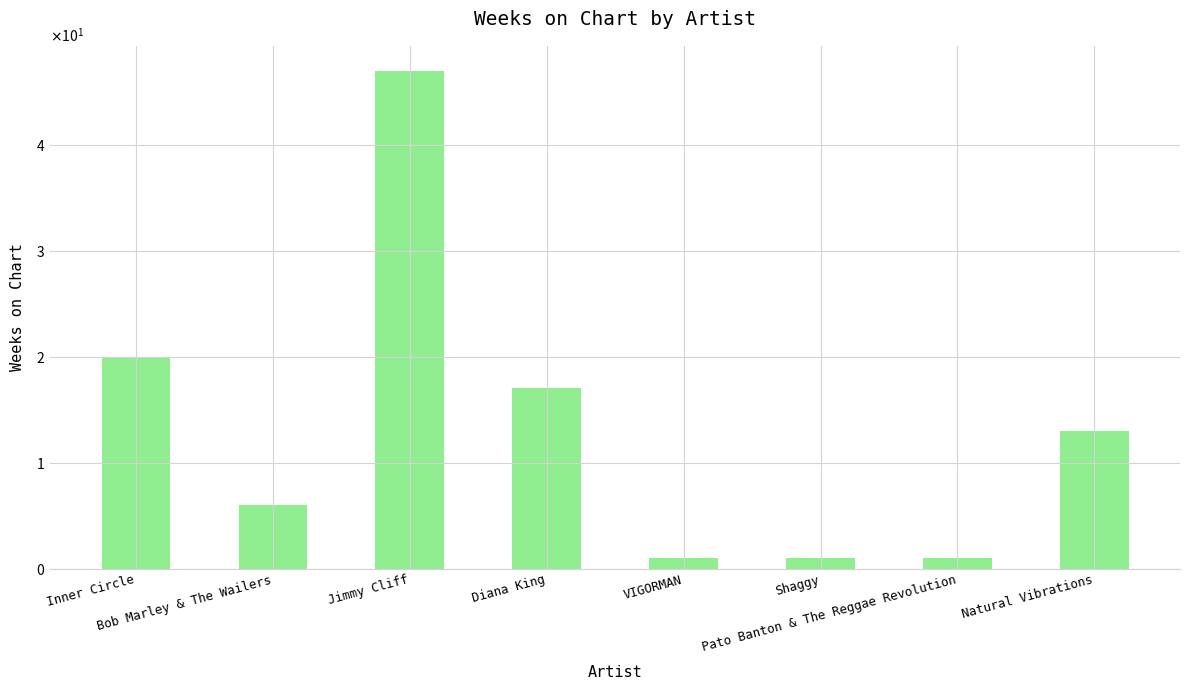

Is it true that the value at Inner Circle is 20?

True